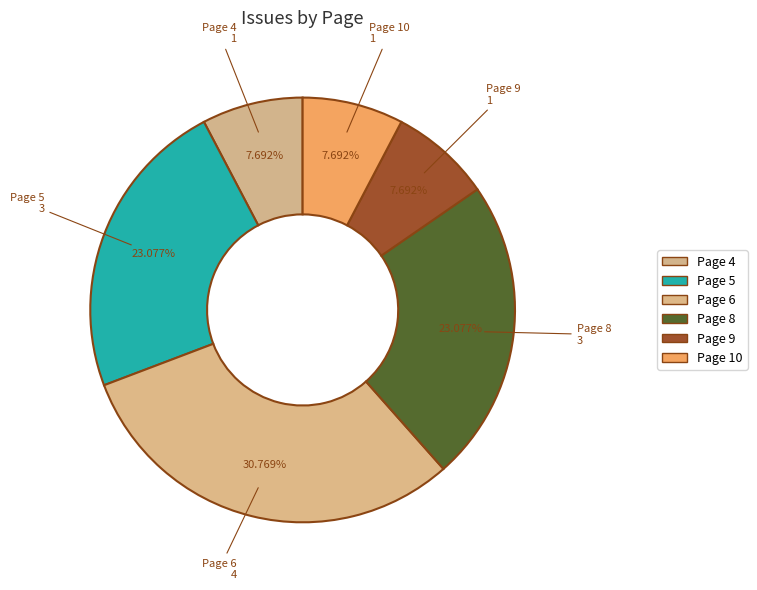

How many segments does this pie chart have?

6